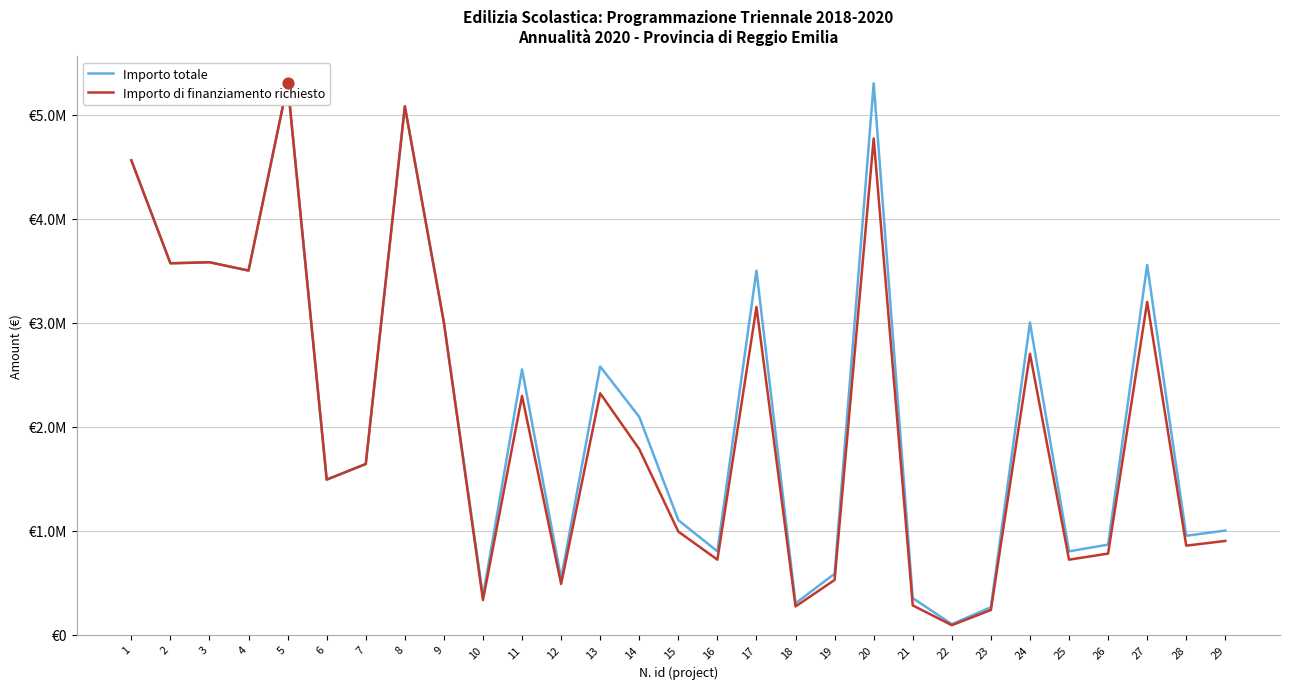

What are all the series names shown in the legend?

Importo totale, Importo di finanziamento richiesto